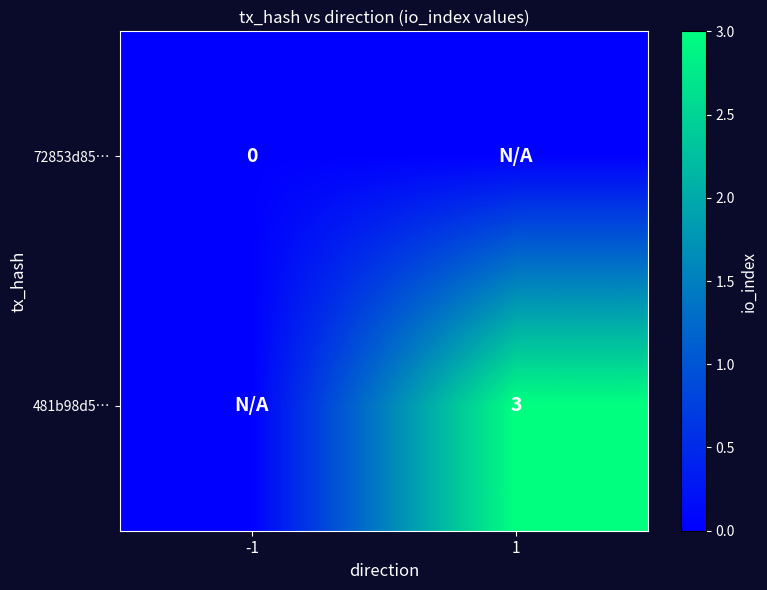

Which label corresponds to the largest value in the chart?

1